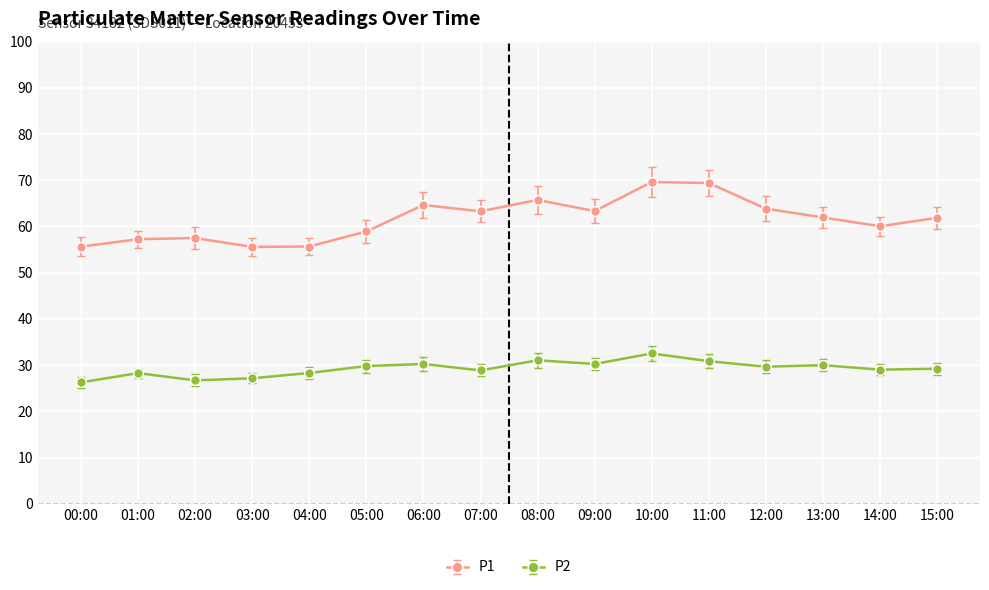

True or false: P1 has more than 1 points higher than both neighbors.

True